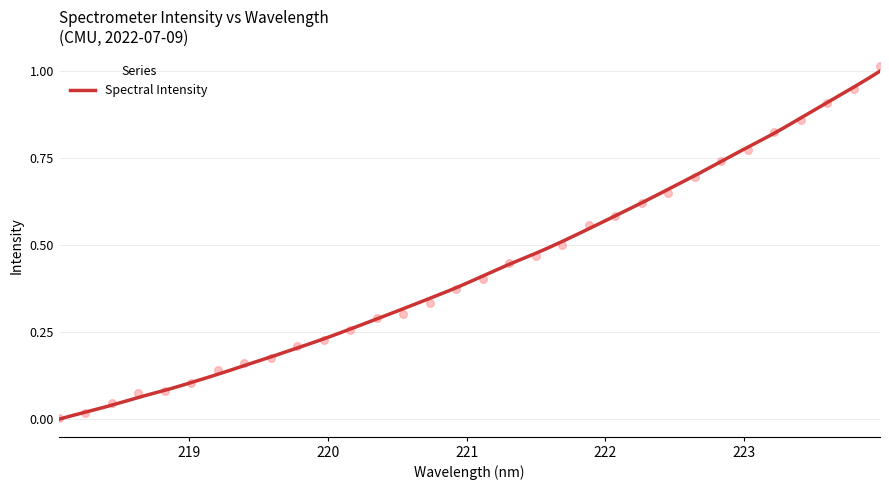

What is the change in value from 218.442 to 221.8812?

+0.5